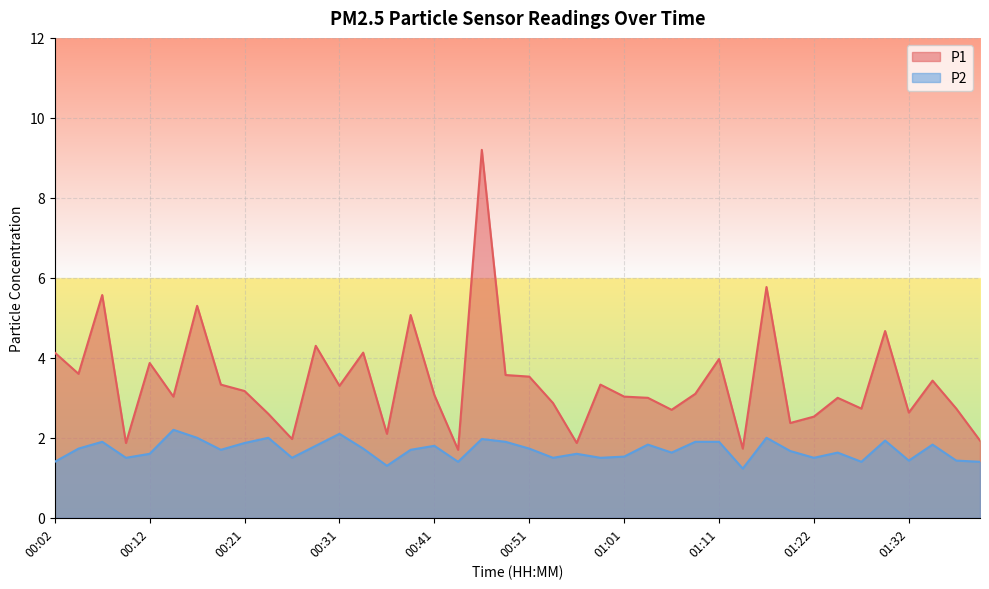

Rank the series by their maximum value, from lowest to highest.

P2, P1